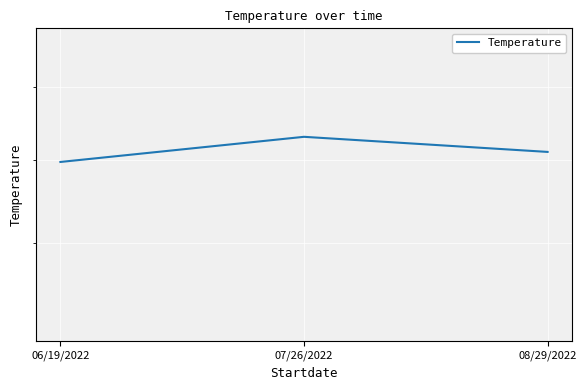

What is the label of the 2nd point from the left?

07/26/2022